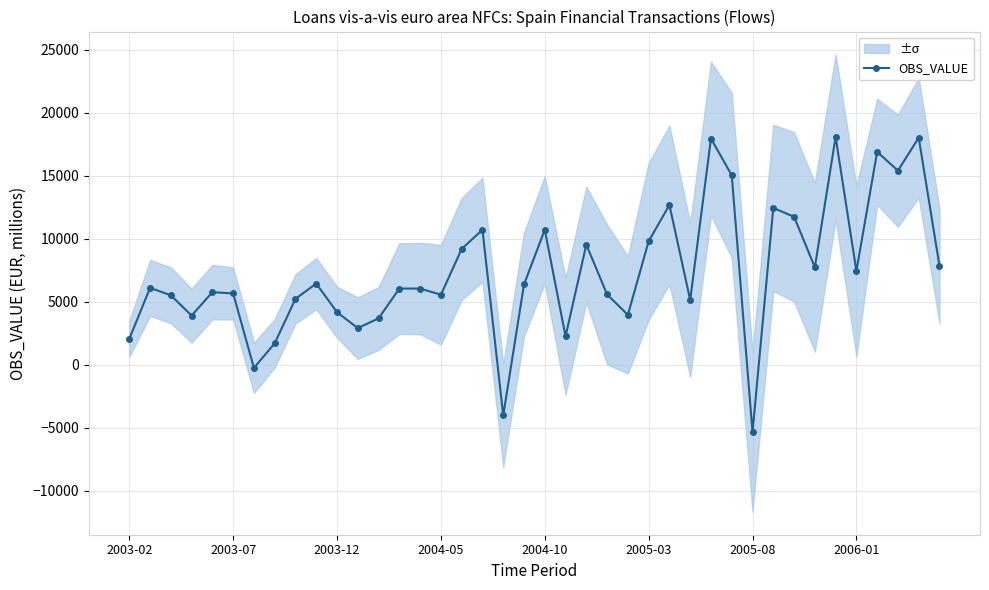

How many lines are shown in the chart?

1